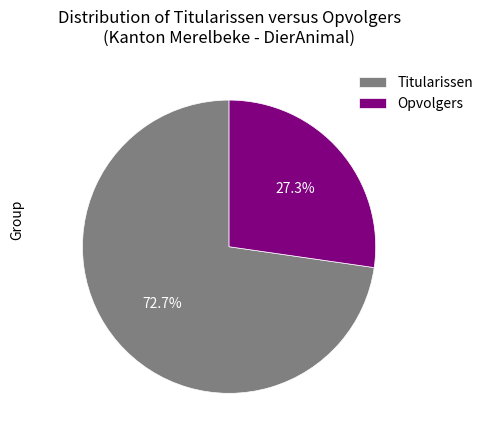

To the nearest percent, what is the average slice percentage?

50%